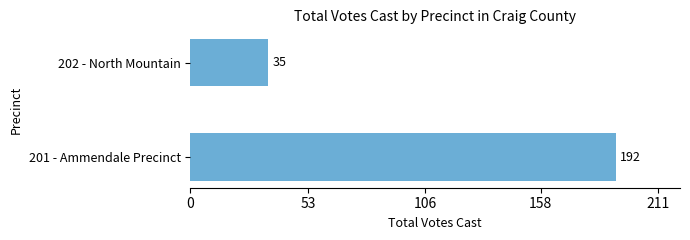

Read the value at 202 - North Mountain, to the nearest 10.

40